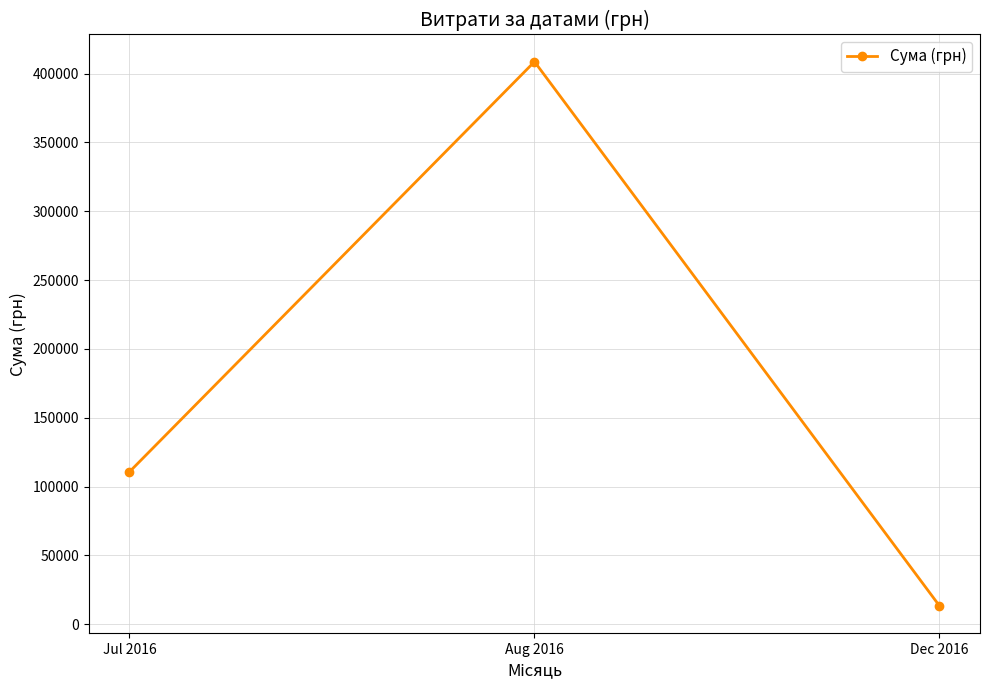

What position from the right is Aug 2016?

2